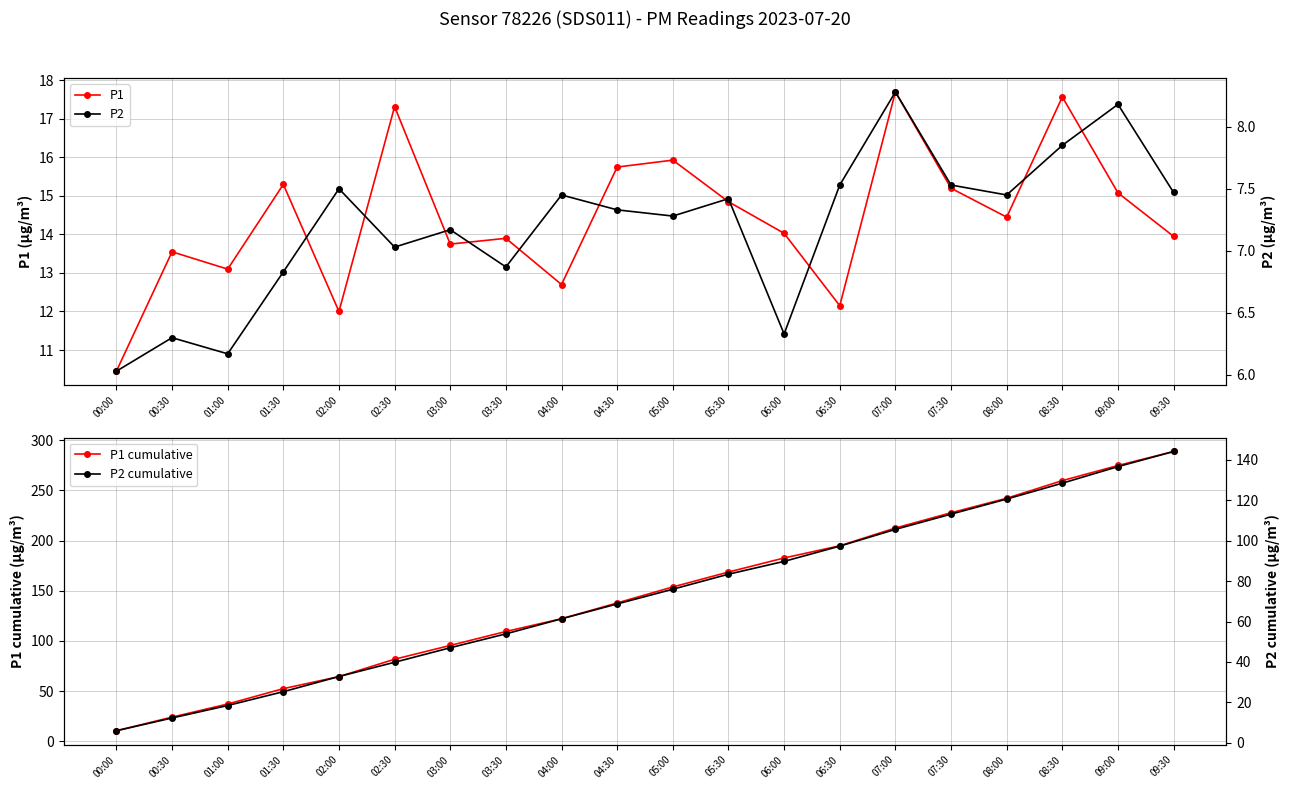

What value does the P2 series have at 02:00?

7.5